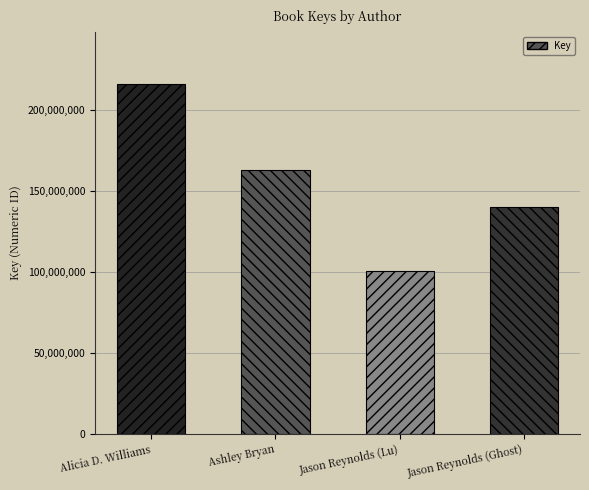

Which has a higher value, Jason Reynolds (Ghost) or Ashley Bryan?

Ashley Bryan